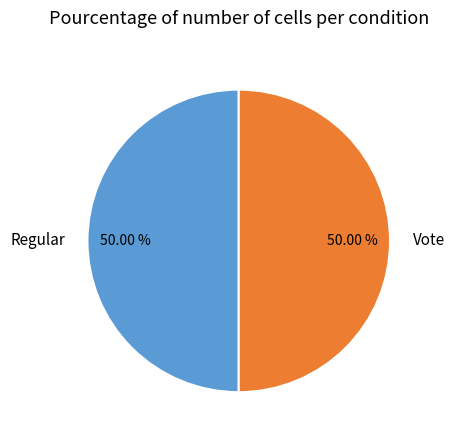

Is the sum of Vote and Regular greater than half?

Yes